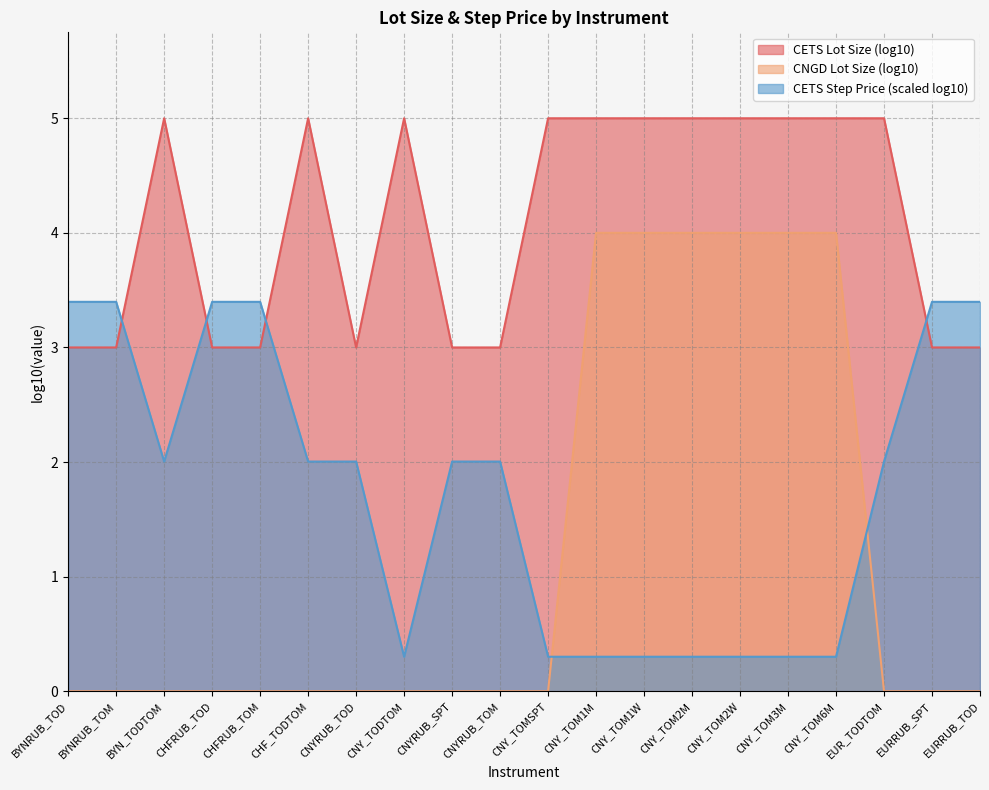

How many lines are shown in the chart?

3